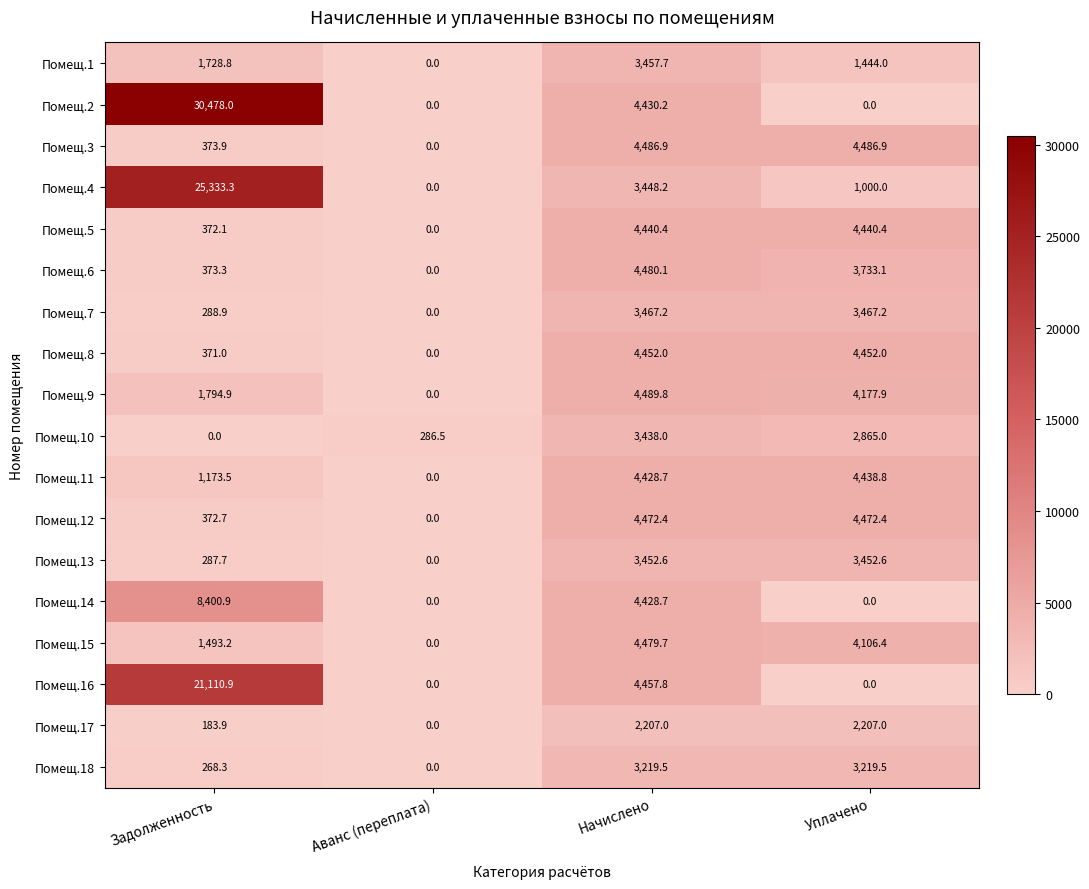

What is the sum of all Помещ.11 values?

10041.0